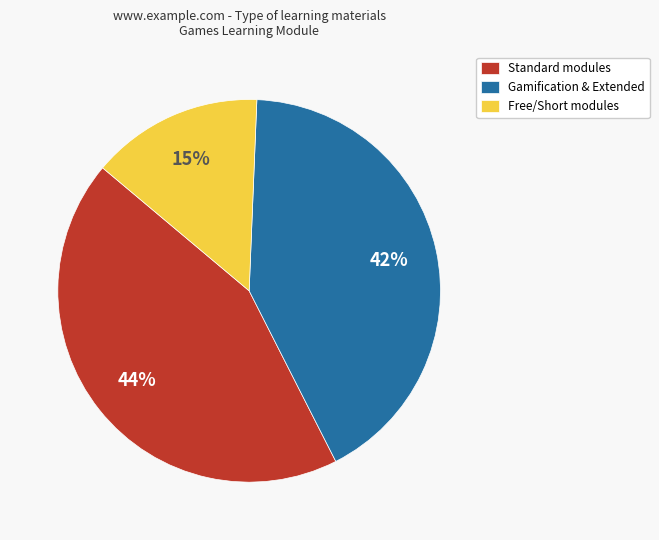

To the nearest percent, what portion does Standard modules represent?

44%